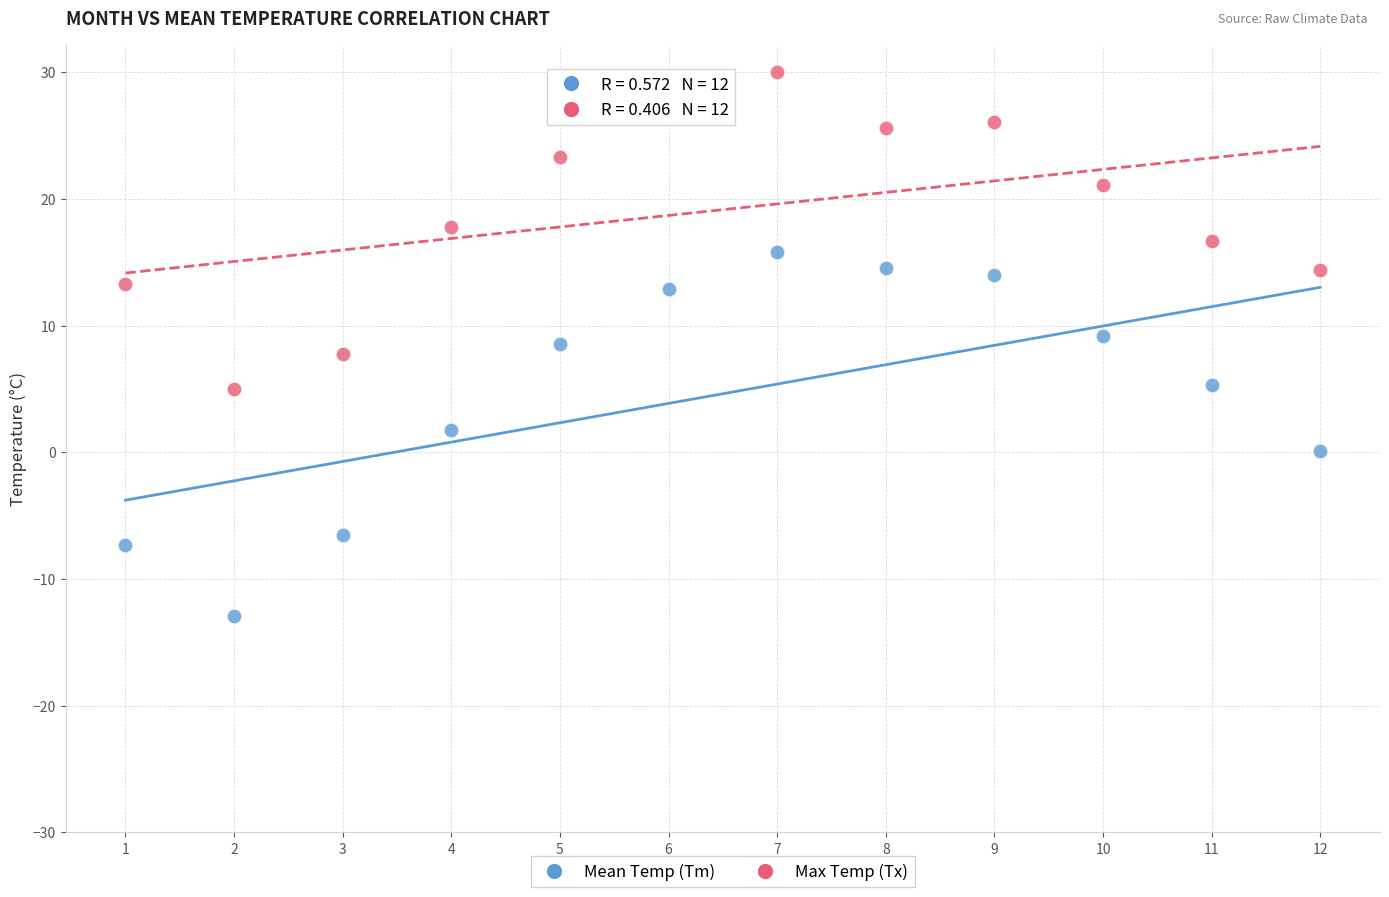

Which series reaches the minimum Y coordinate?

Mean Temp (Tm)